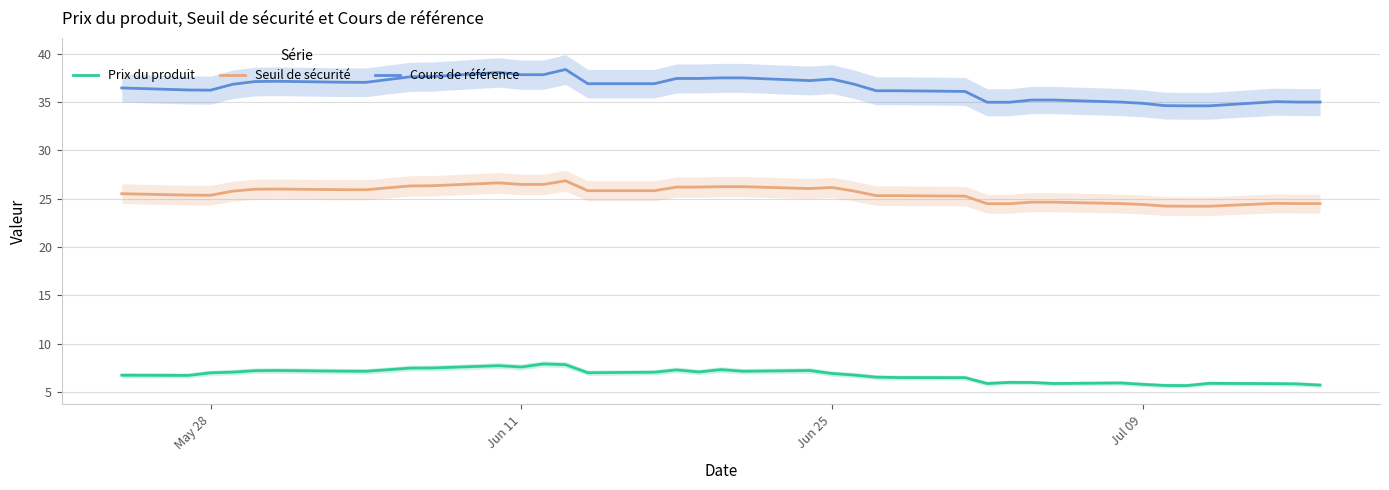

How many values in the Seuil de sécurité series exceed 25?

27